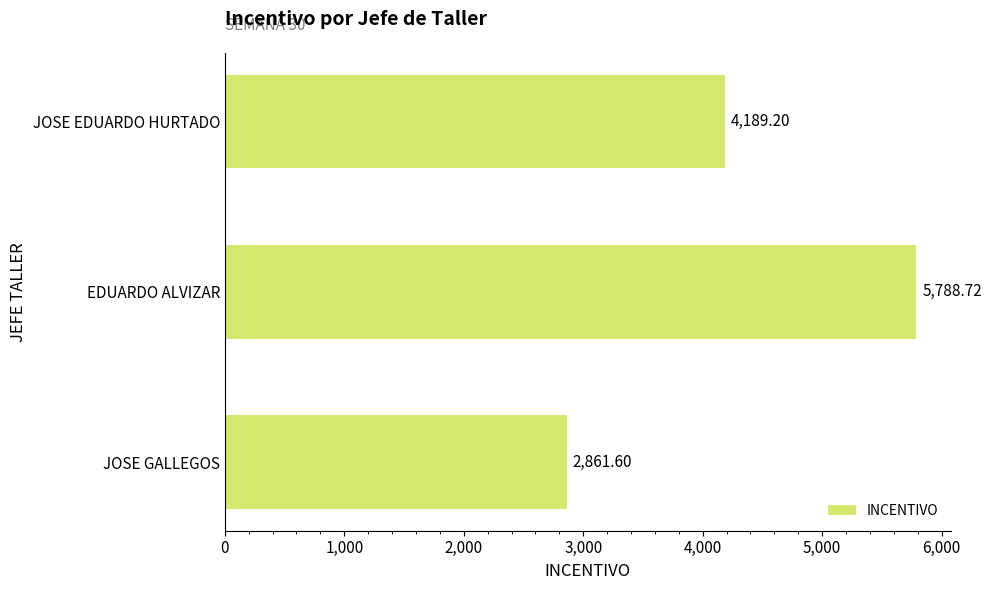

At which label is the value closest to 4325?

JOSE EDUARDO HURTADO